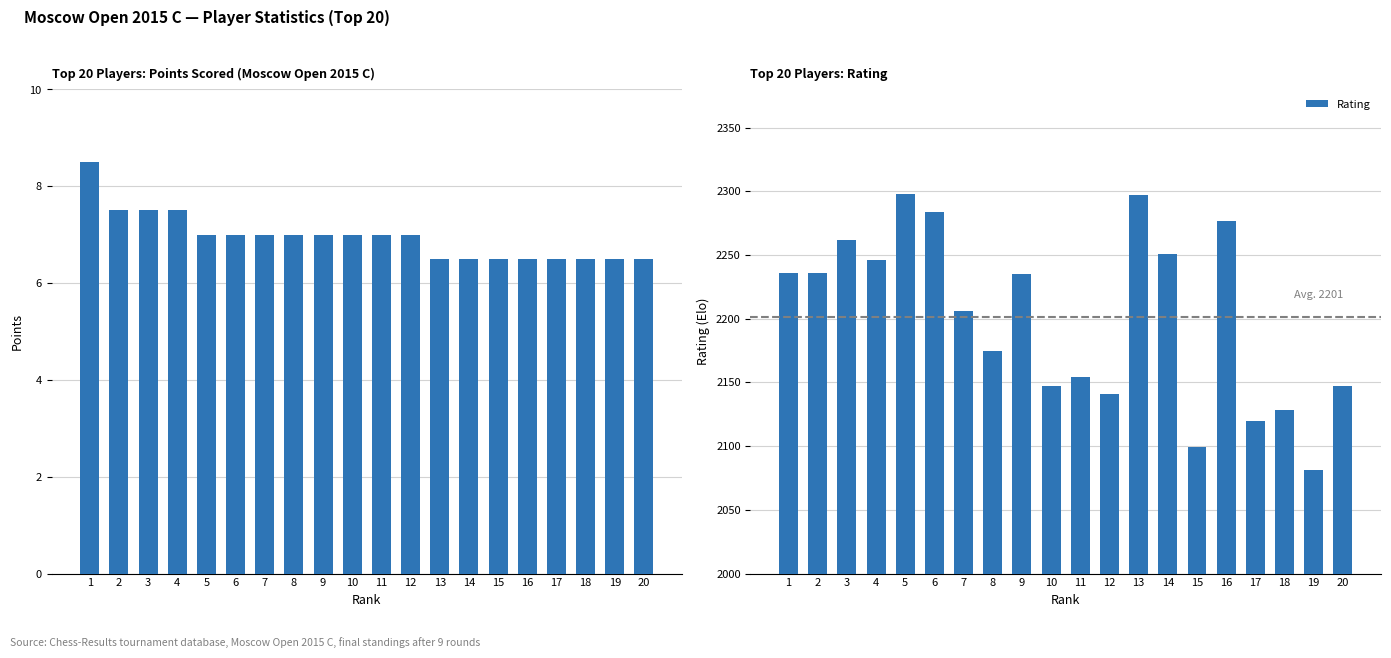

Read the Rating value at 2.

2236.0